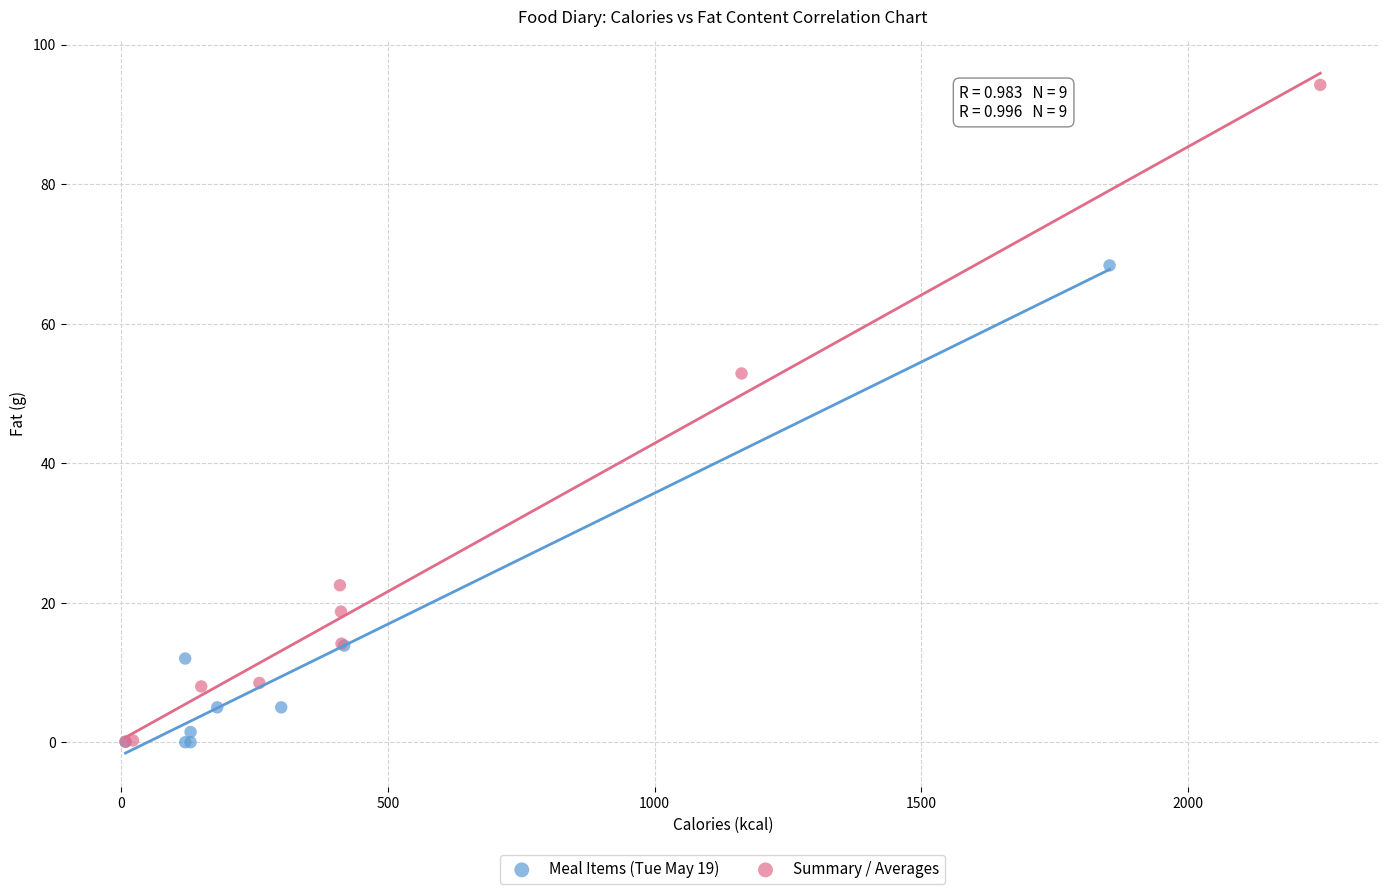

Which series contains the highest Y value?

Summary / Averages